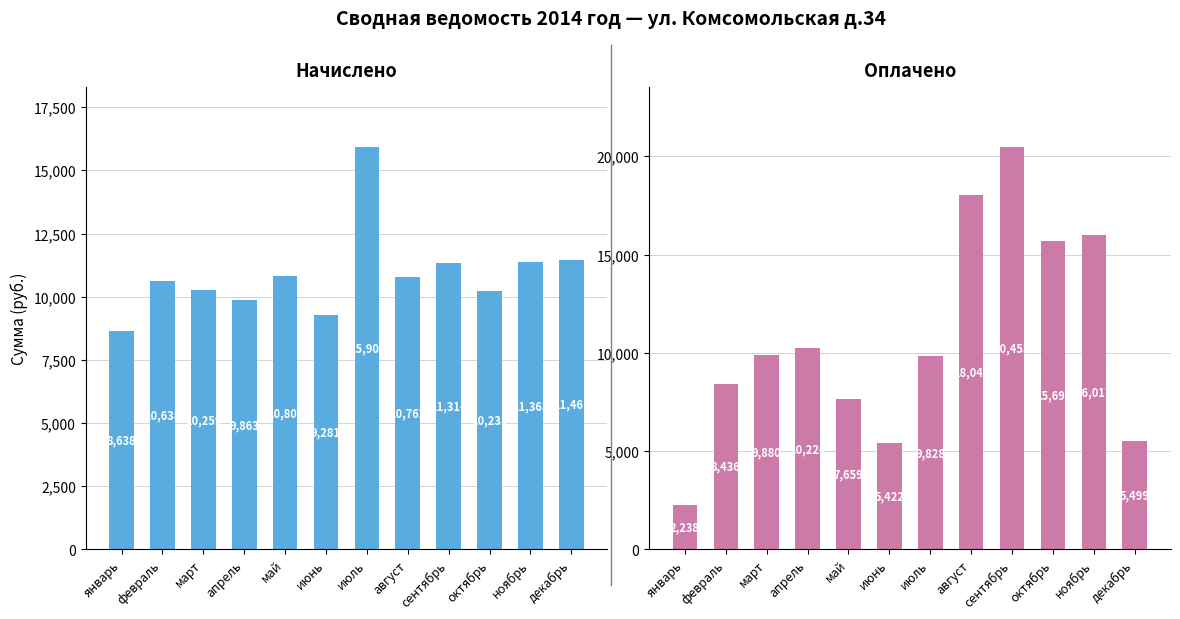

At октябрь, list the series in order from smallest to largest.

Начислено, Оплачено